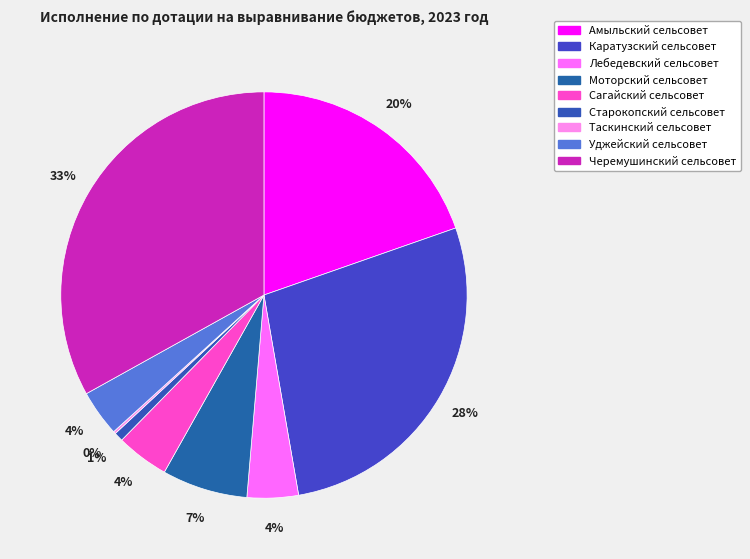

Is there a majority slice in this chart?

No